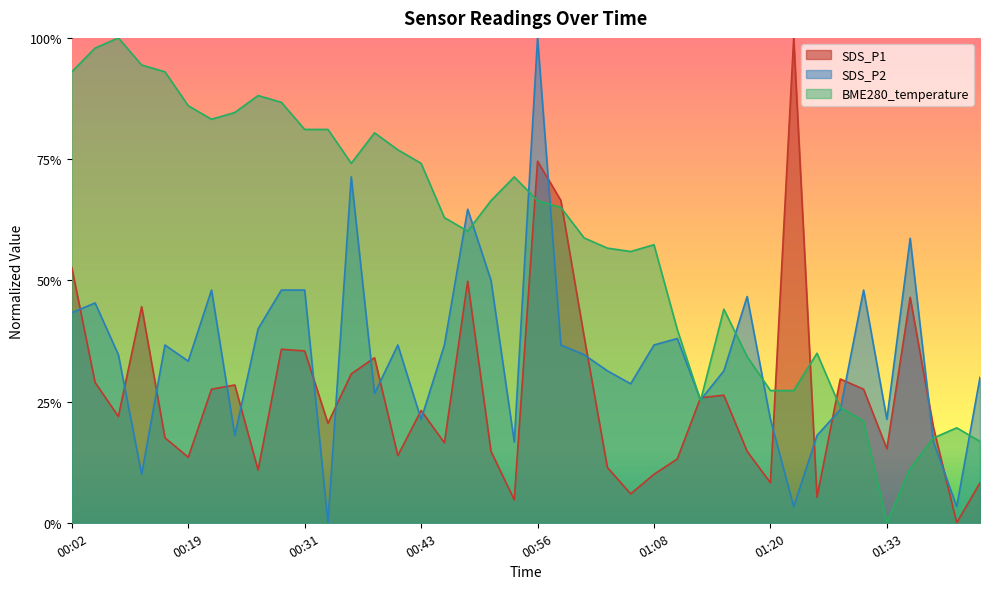

What is the average value of the BME280_temperature series?

0.6